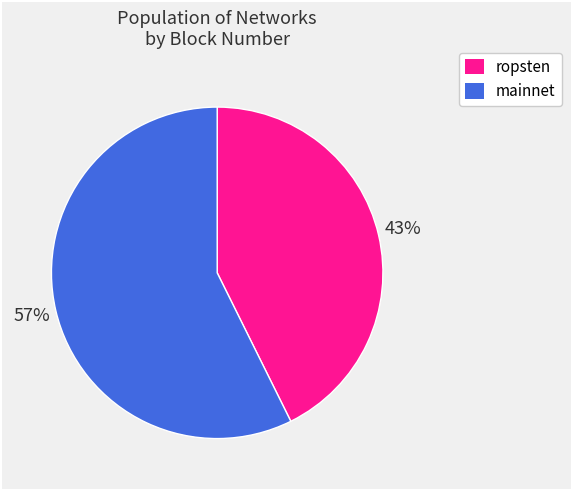

True or false: ropsten accounts for 43% of the total.

True